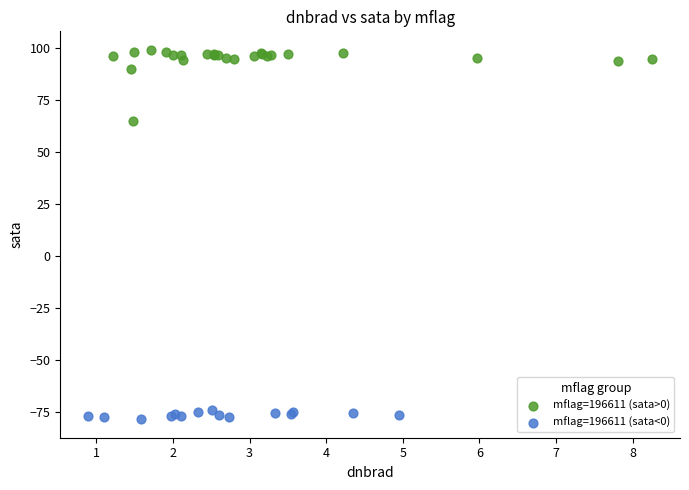

Which series reaches the minimum Y coordinate?

mflag=196611 (sata<0)